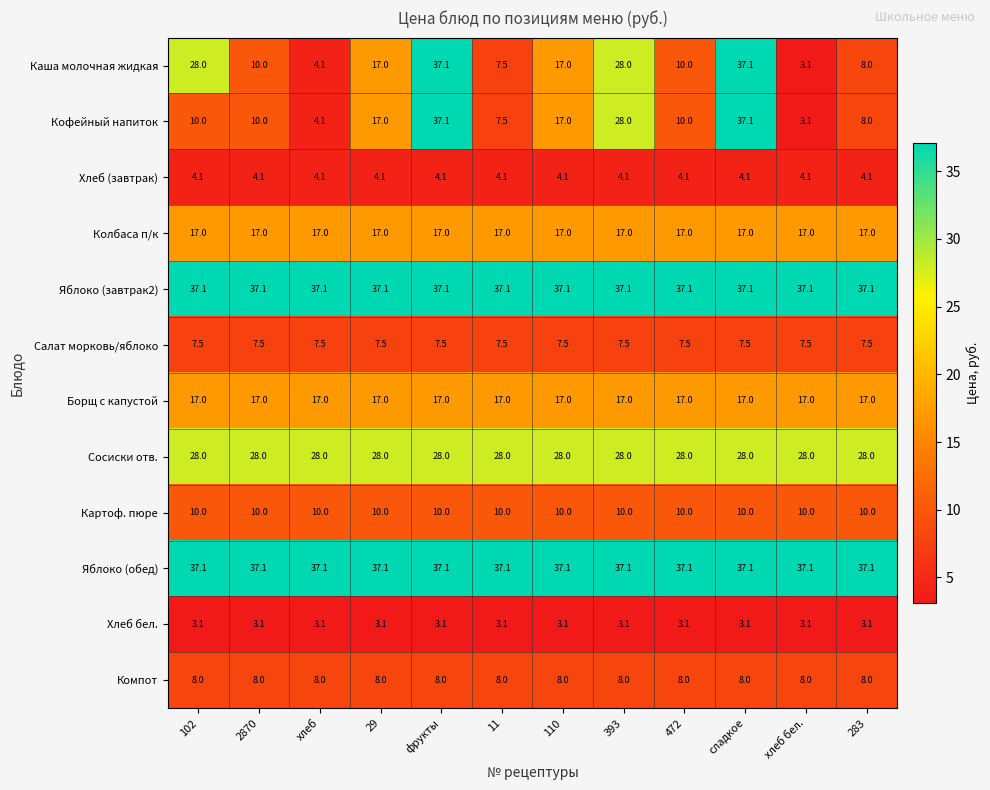

The value of Борщ с капустой at 283 is 17.0. True or false?

True